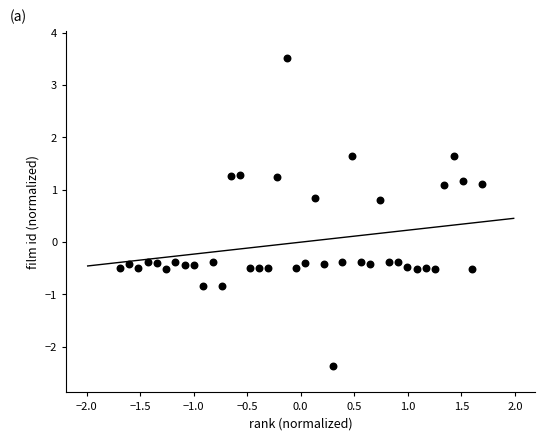

What is the range of X values (max minus min)?

3.4